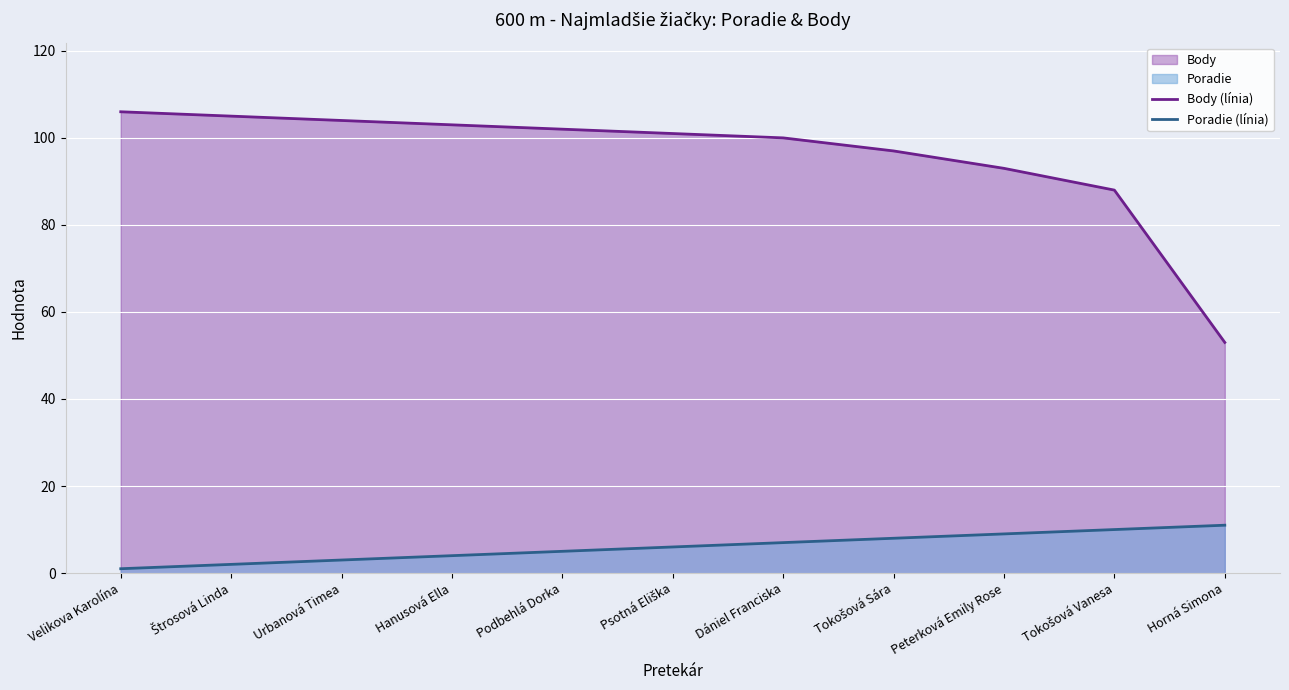

The value of Body (línia) at Peterková Emily Rose is 93. True or false?

True